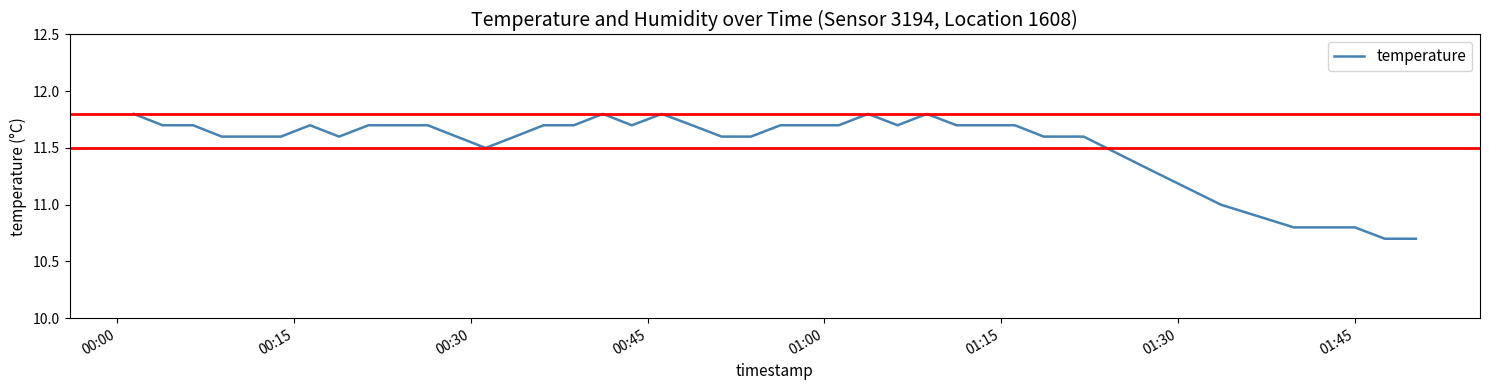

What is the greatest value displayed?

11.8